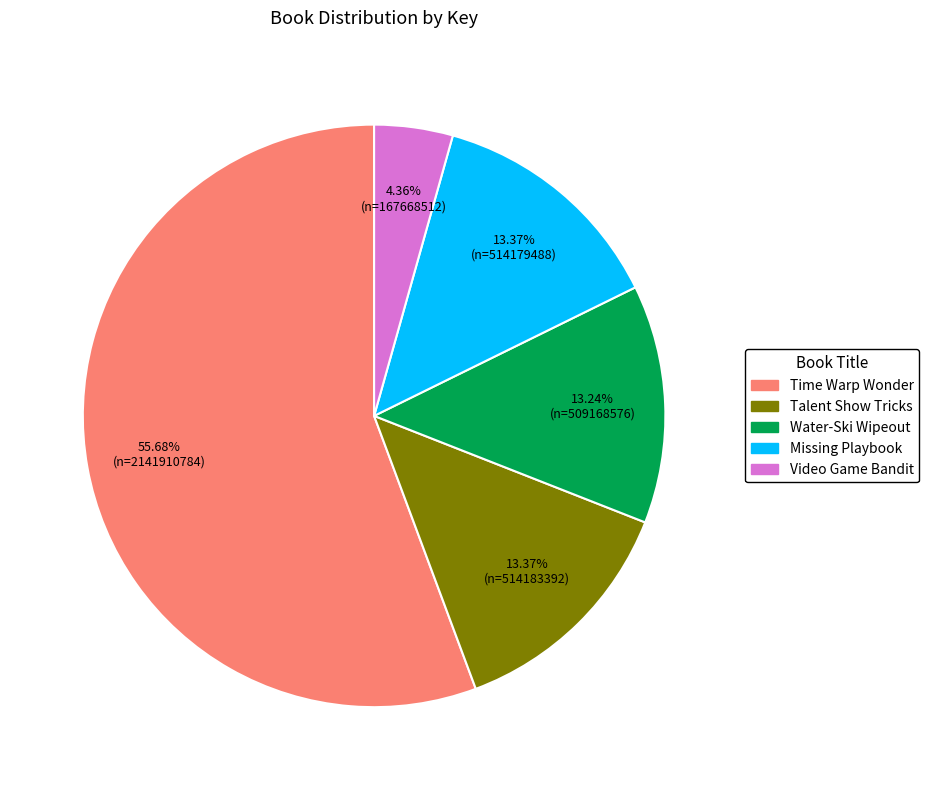

How many segments does this pie chart have?

5